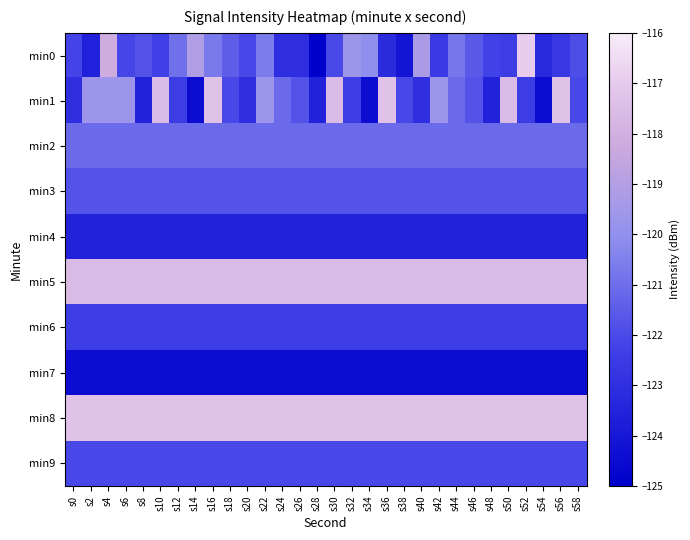

What is the greatest value displayed?

-116.9